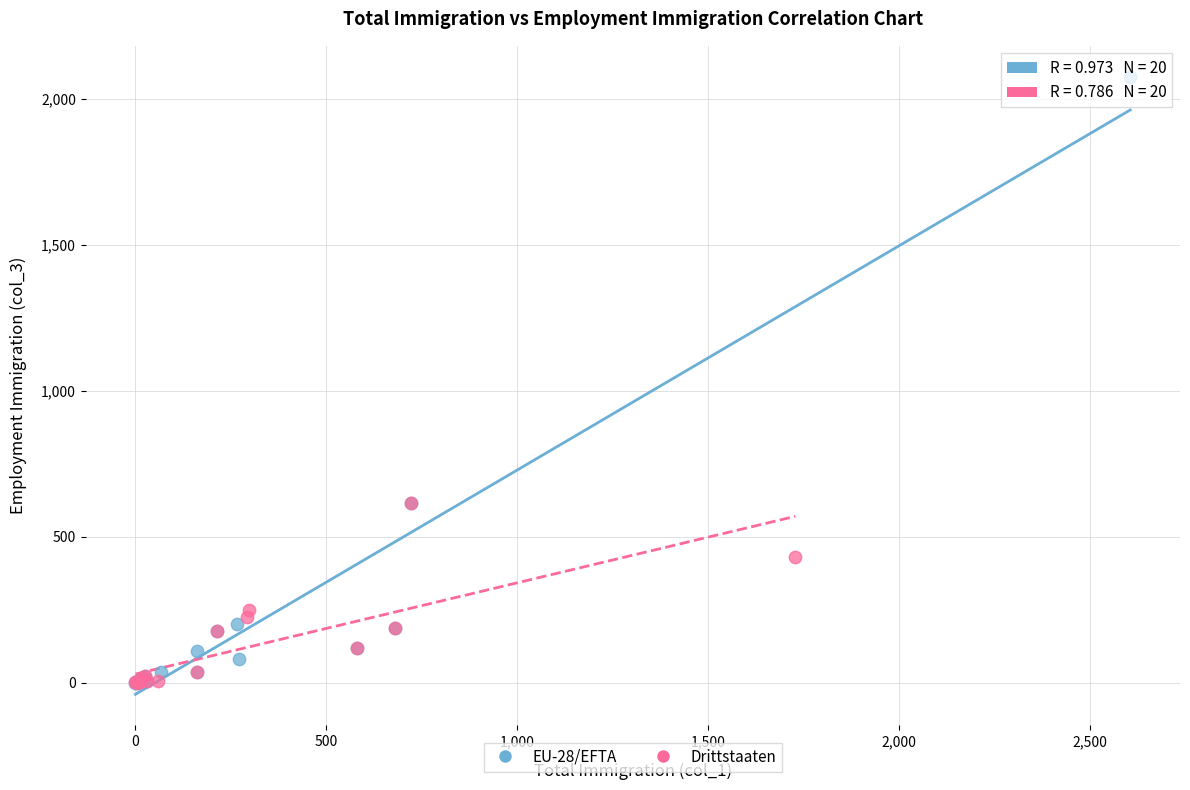

Which series has the largest Y range (max minus min)?

EU-28/EFTA